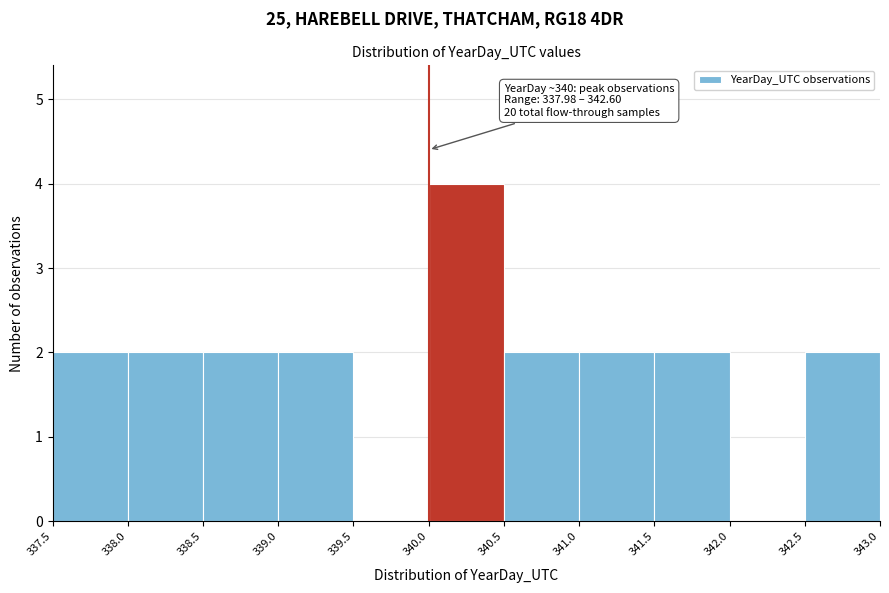

Over which range of the x-axis is the bar tallest?

340.0 to 340.5